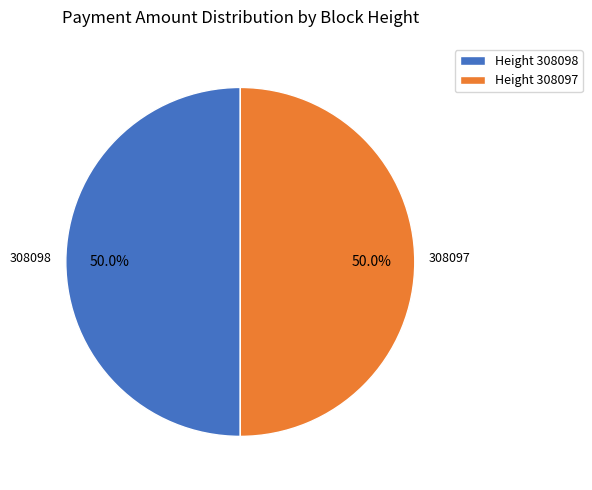

How many segments does this pie chart have?

2